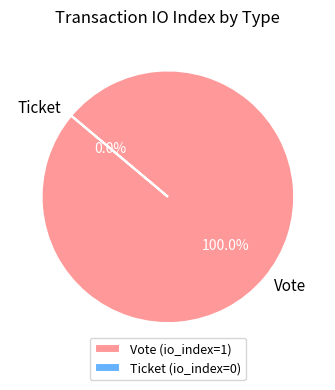

To the nearest percent, what percentage of the pie is Vote?

100%